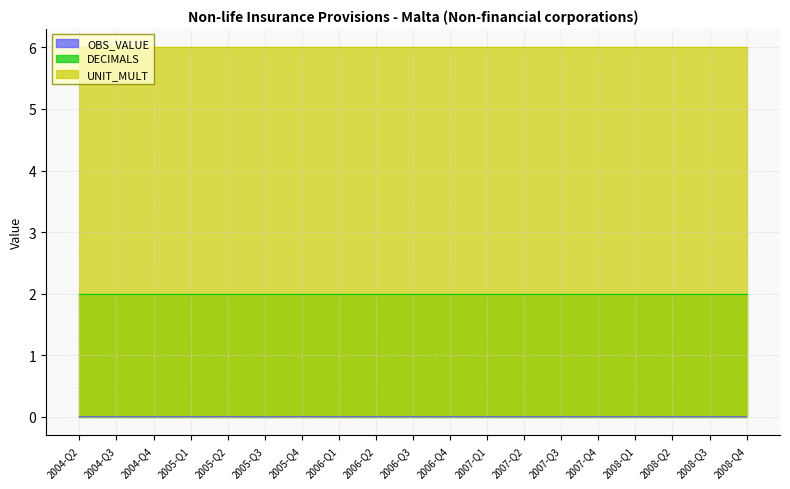

The UNIT_MULT series shows 10.8 at 2005-Q4. True or false?

False